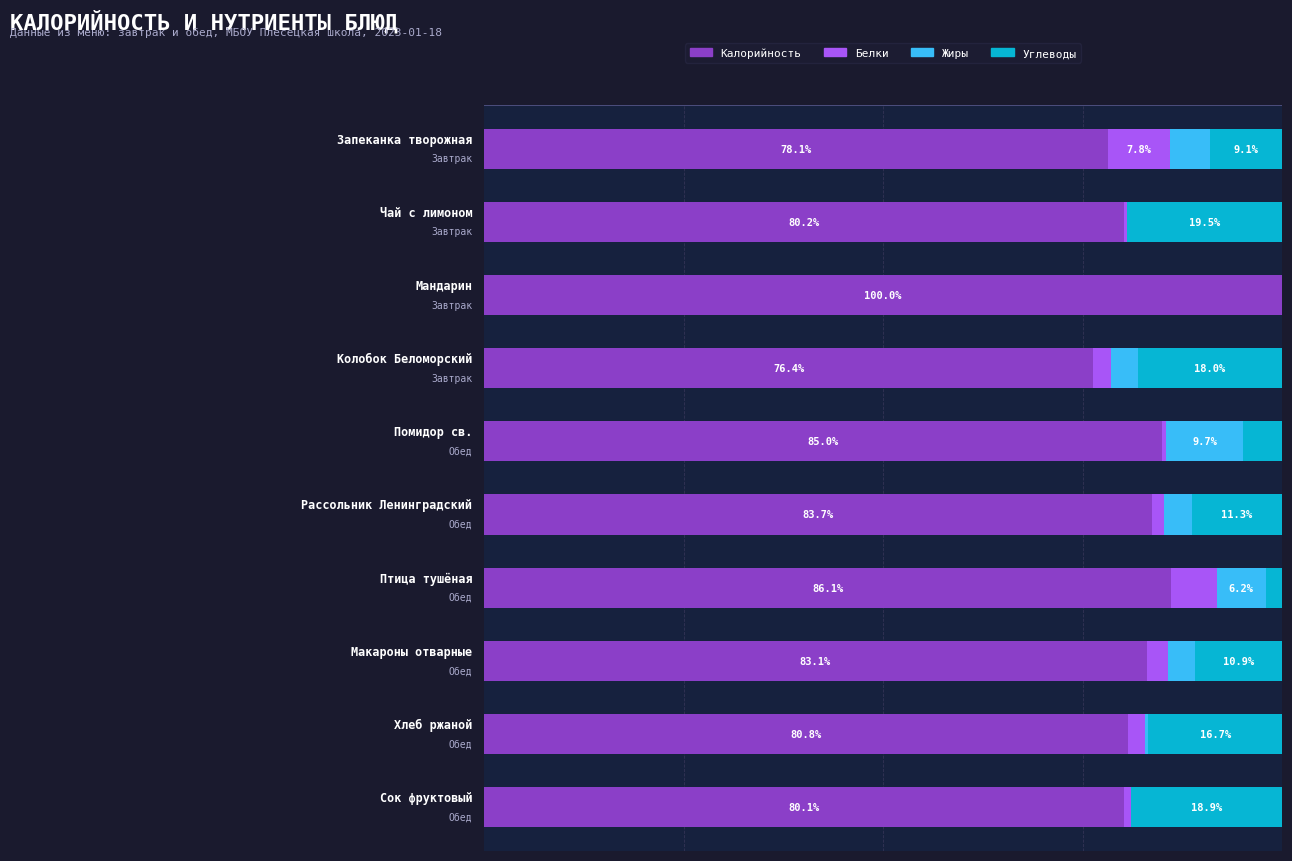

What is the value of the Углеводы bar at the 2nd from the left?

19.5